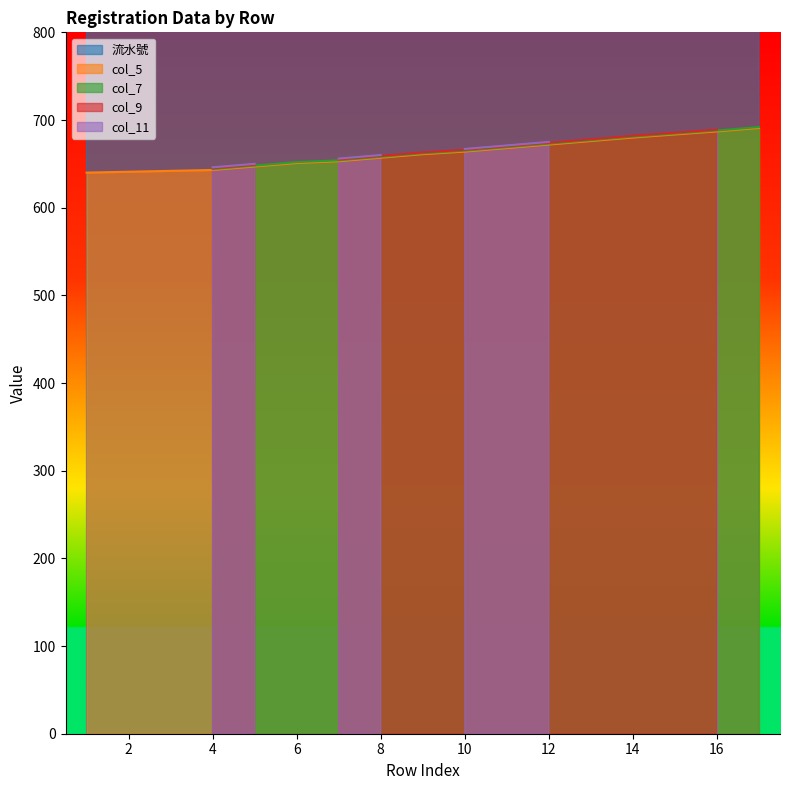

Does the chart have visible grid lines?

No